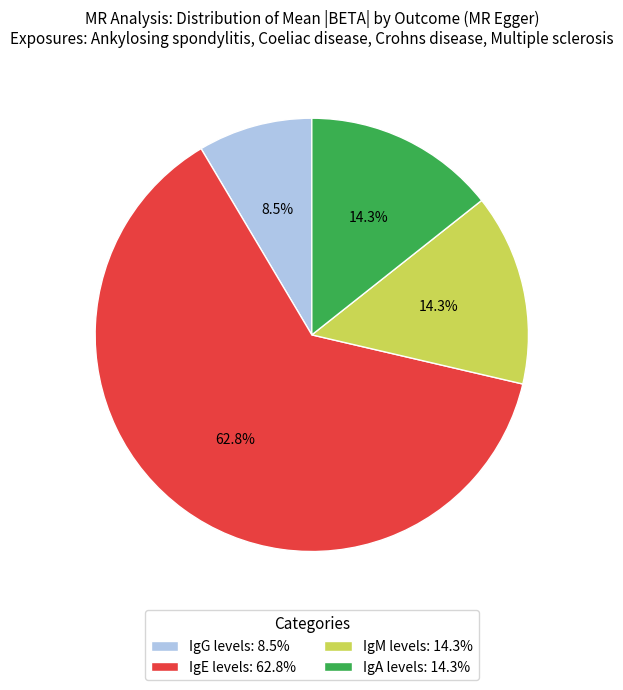

To the nearest percent, what is the difference between the IgE levels and IgG levels slice percentages?

54%